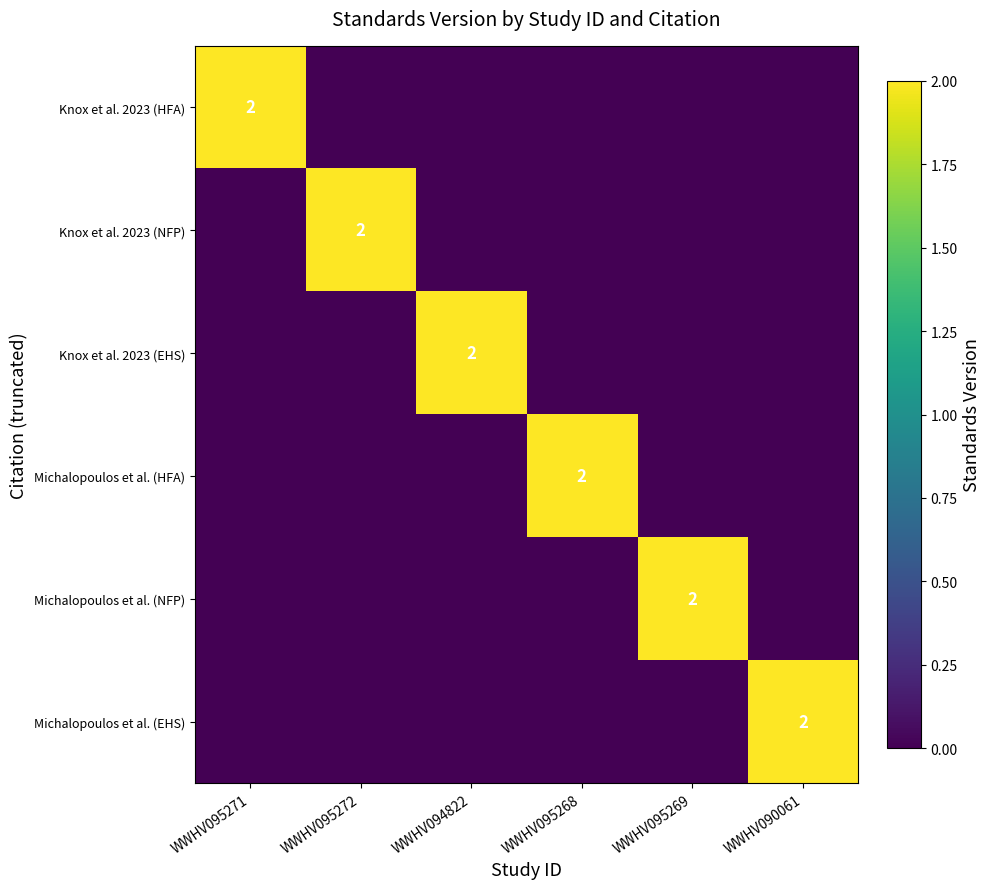

What is the sum of the Michalopoulos et al. (NFP) values at WWHV095269 and WWHV095272?

2